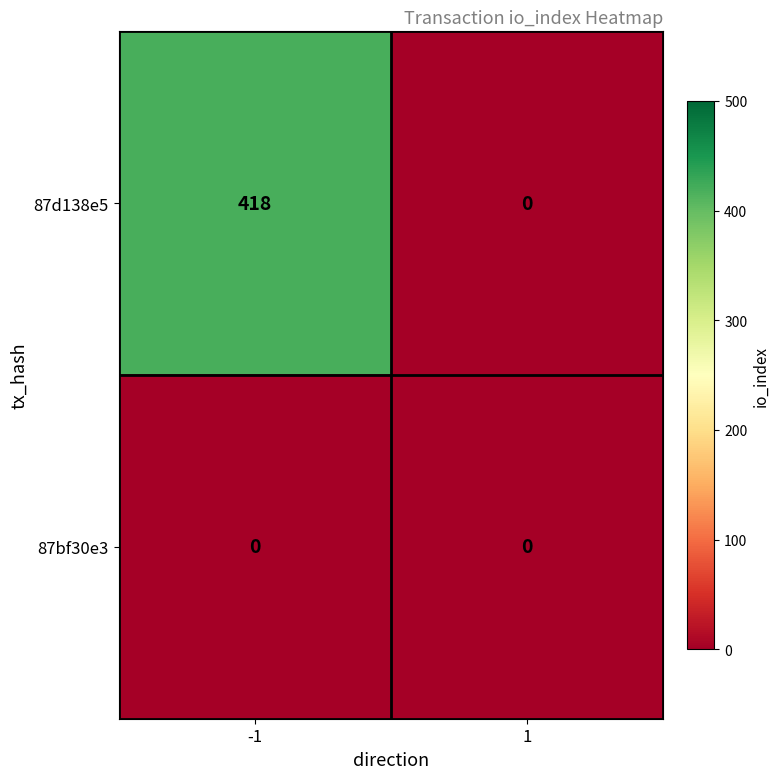

Reading right to left, transcribe all the data shown in this chart.

87d138e5: 1=0	-1=418
87bf30e3: 1=0	-1=0